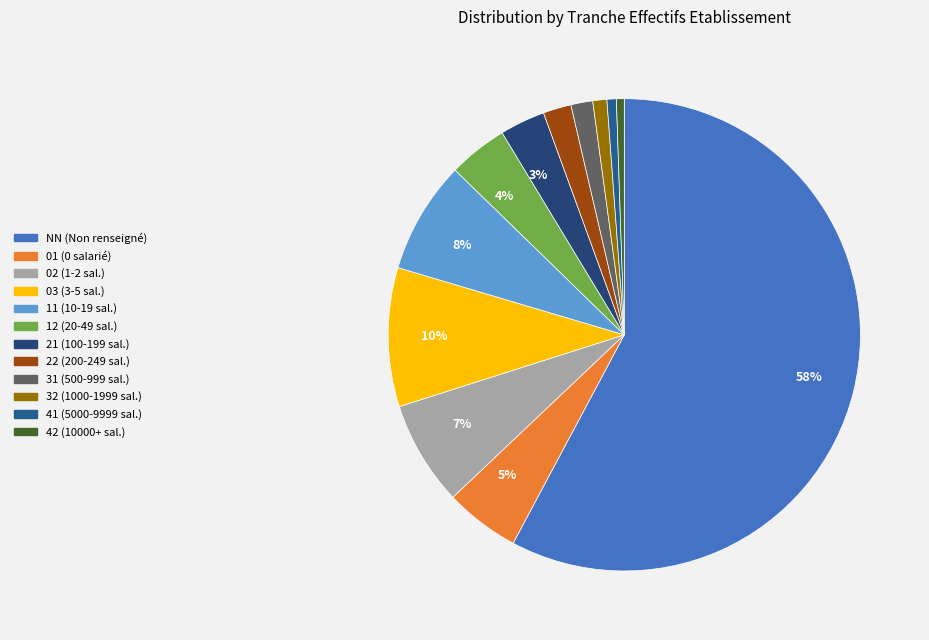

Count the number of slices in the pie.

12